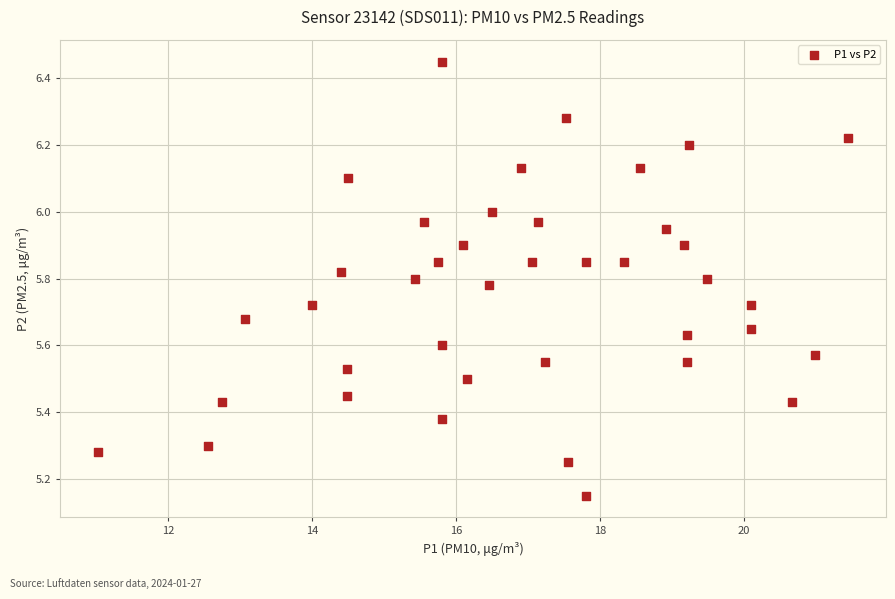

What is the range of X values (max minus min)?

10.4